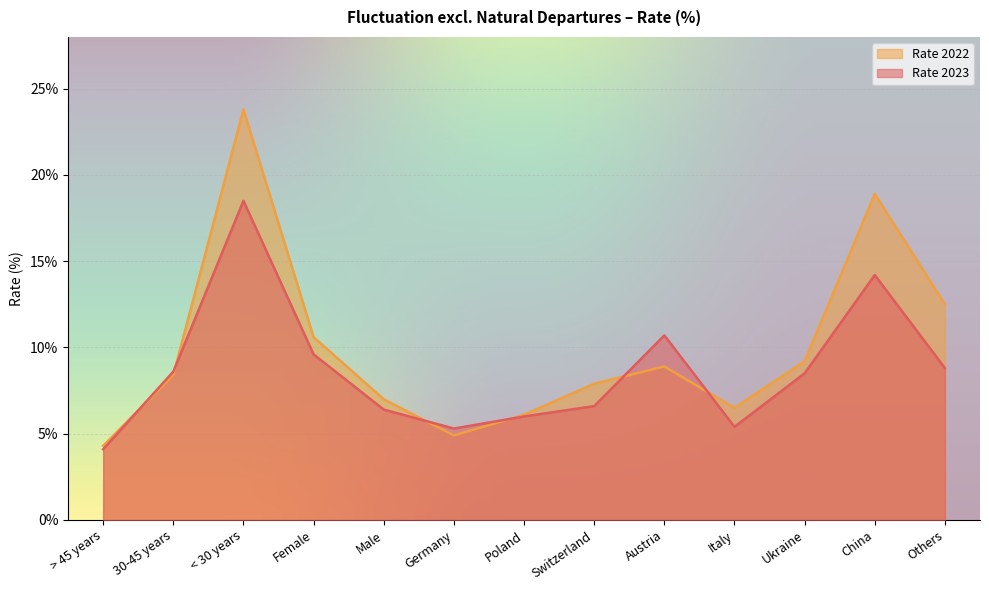

Where is the first local maximum for Rate 2023?

< 30 years